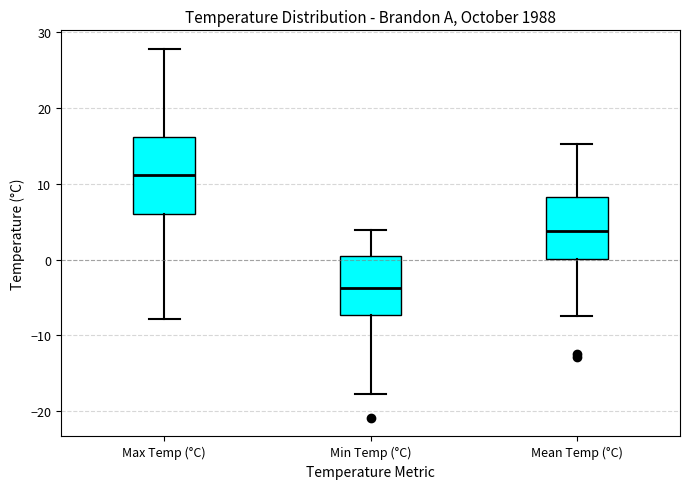

Where is the lower edge of the box for Min Temp (°C) on the y-axis? The values are not printed on the chart, so give them approximately, as read against the axis.

-7